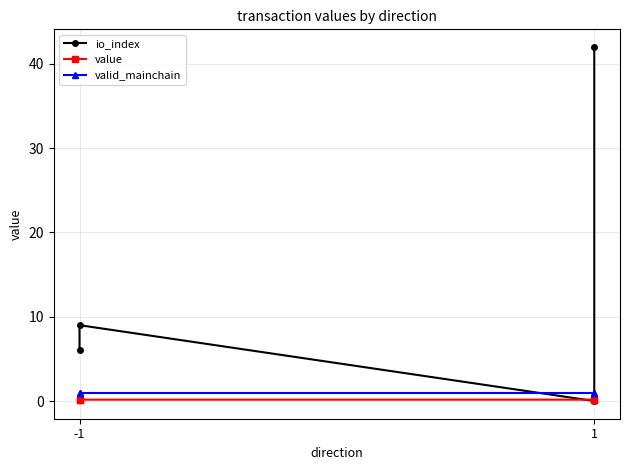

List the series in order of their peak value, highest first.

io_index, valid_mainchain, value